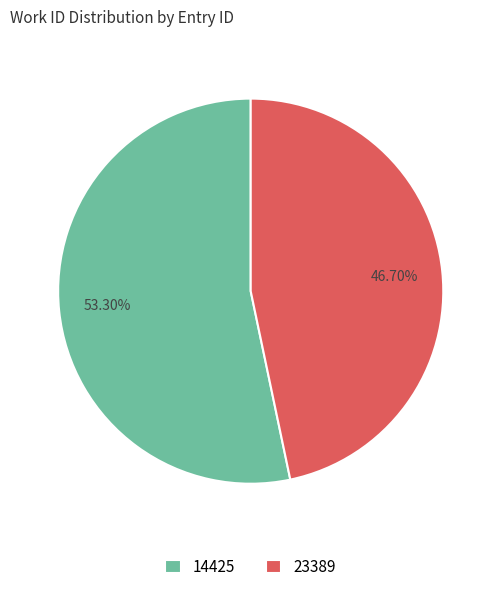

To the nearest percent, what is the difference between the largest and smallest slice percentages?

7%